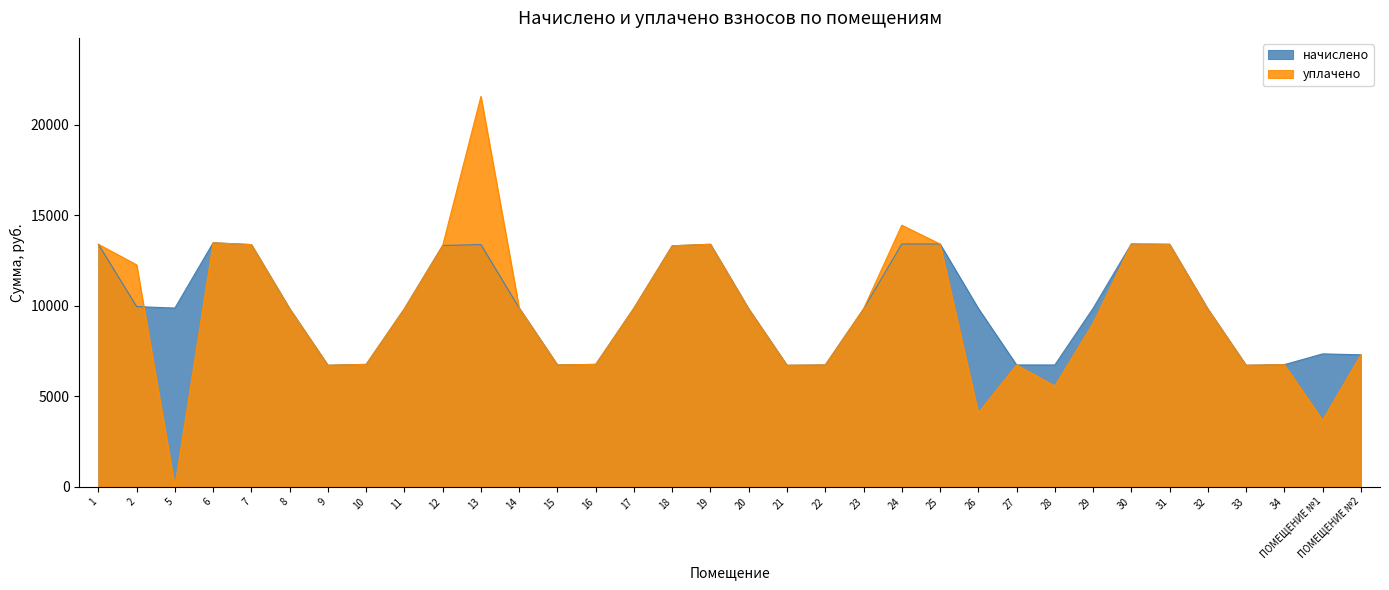

What is the label of the 29th point from the right?

8